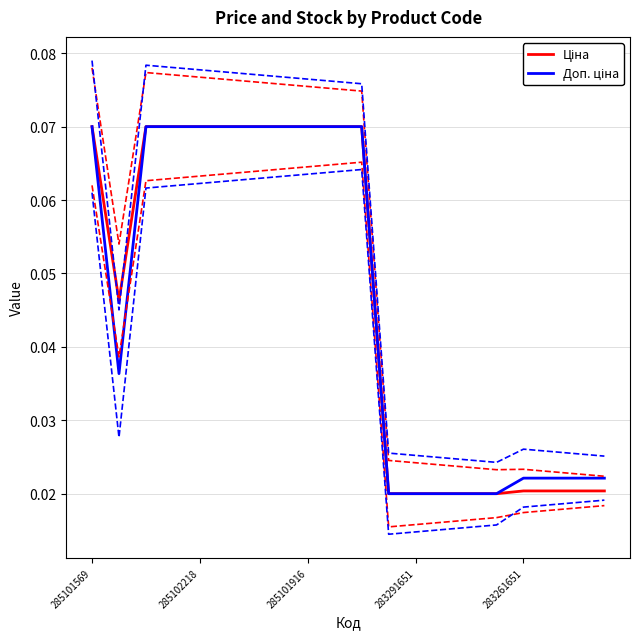

Which series has the largest total across all categories?

Ціна